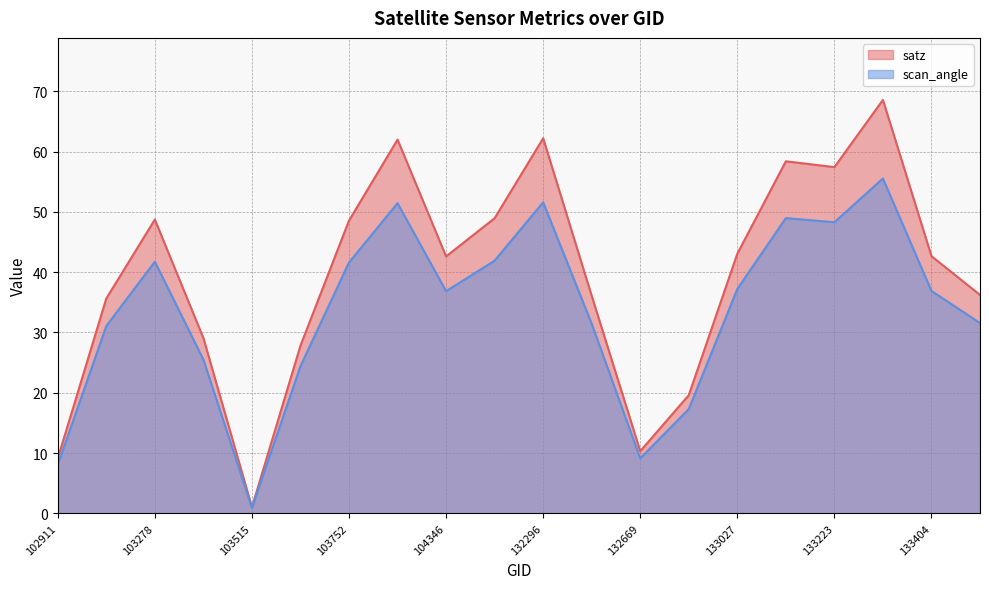

Reading right to left, transcribe all the data shown in this chart.

satz: 133946=36.2	133404=42.6	133392=68.6	133223=57.4	133209=58.4	133027=43.1	132847=19.6	132669=10.3	132488=36.1	132296=62.2	132123=48.9	104346=42.6	103868=62.0	103752=48.6	103634=27.8	103515=1.0	103396=29.1	103278=48.7	103031=35.6	102911=9.1
scan_angle: 133946=31.6	133404=36.9	133392=55.5	133223=48.3	133209=49.0	133027=37.2	132847=17.3	132669=9.1	132488=31.4	132296=51.6	132123=41.9	104346=36.8	103868=51.4	103752=41.6	103634=24.4	103515=0.9	103396=25.5	103278=41.7	103031=31.1	102911=8.1